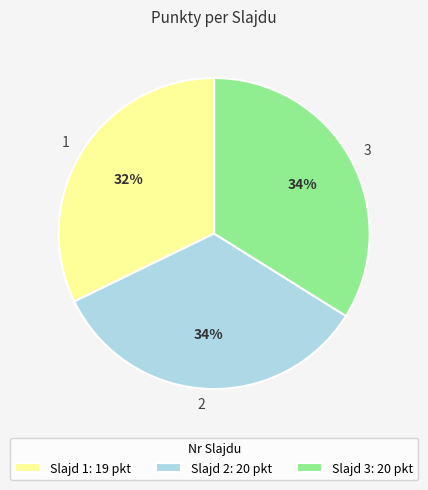

Is there a majority slice in this chart?

No